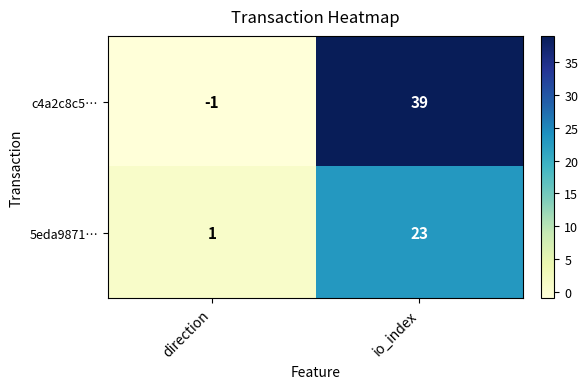

List the series in order of their overall mean, highest first.

c4a2c8c5…, 5eda9871…